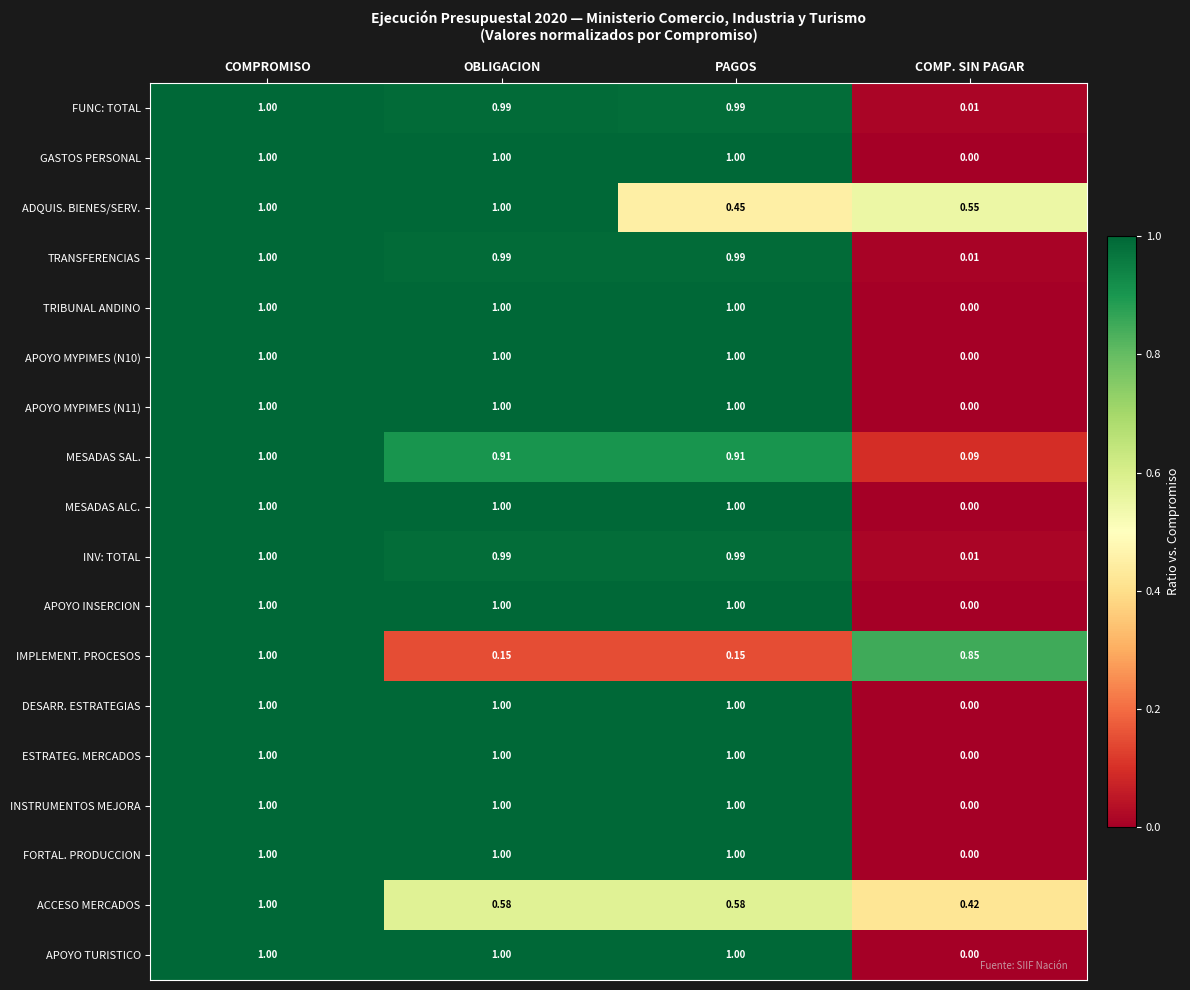

At which category does the chart reach its minimum across all series?

COMP. SIN PAGAR